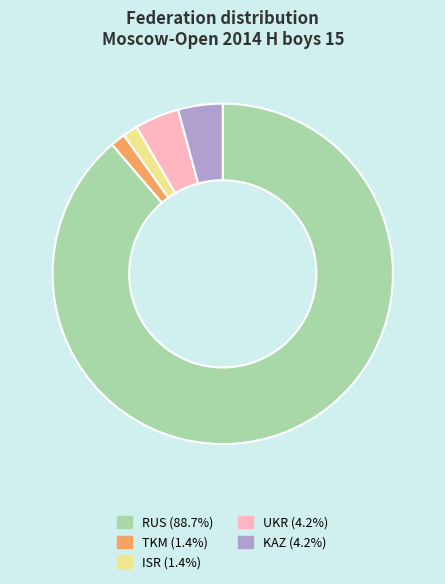

Approximately how many times larger is the value at UKR (4.2%) compared to KAZ (4.2%)?

1.0